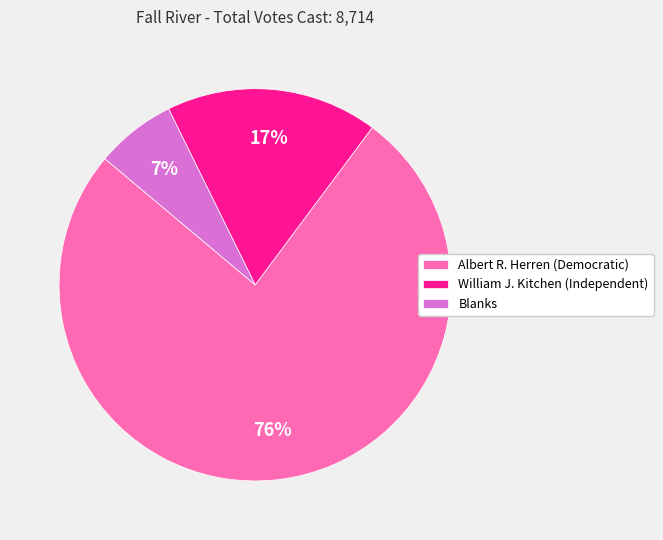

What percentage is the William J. Kitchen (Independent) slice, to the nearest percent?

17%